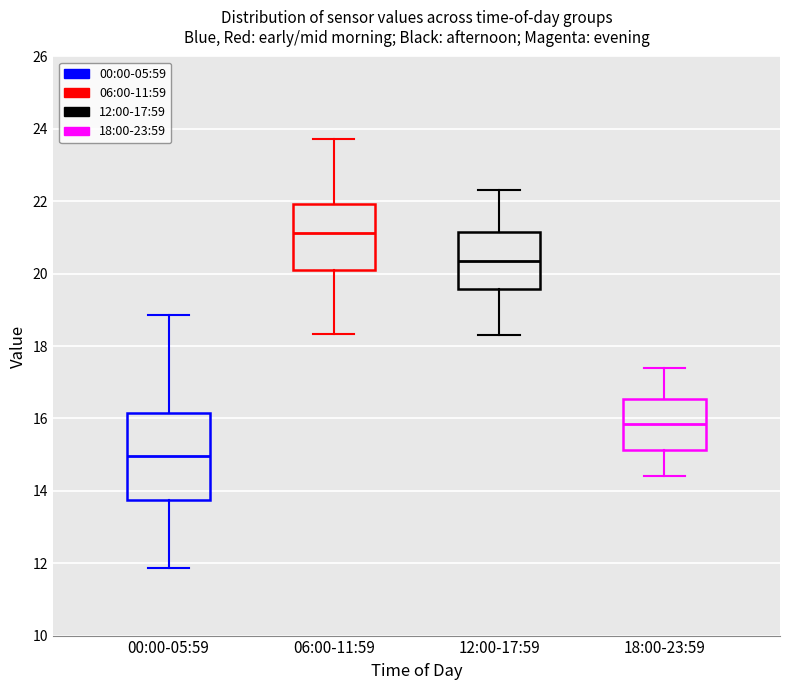

Where is the upper edge of the box for 18:00-23:59 on the y-axis? The values are not printed on the chart, so give them approximately, as read against the axis.

16.6